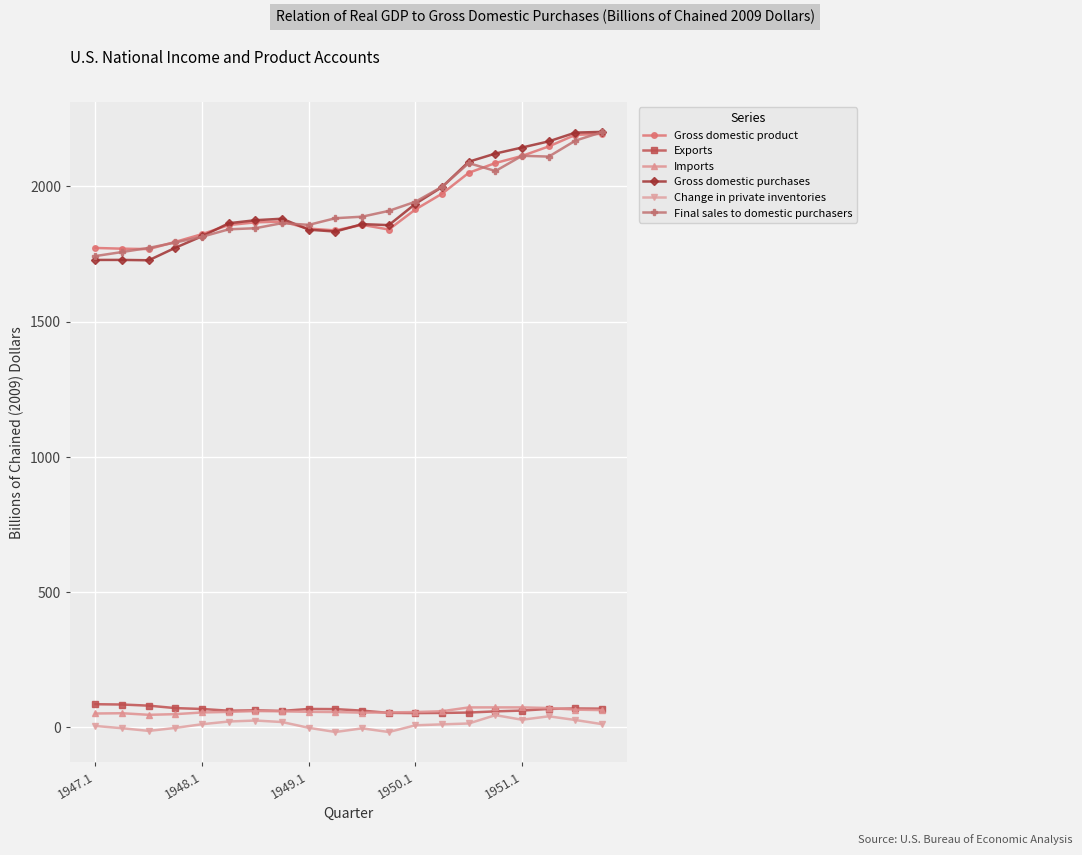

What is the maximum value shown in the chart?

2201.3